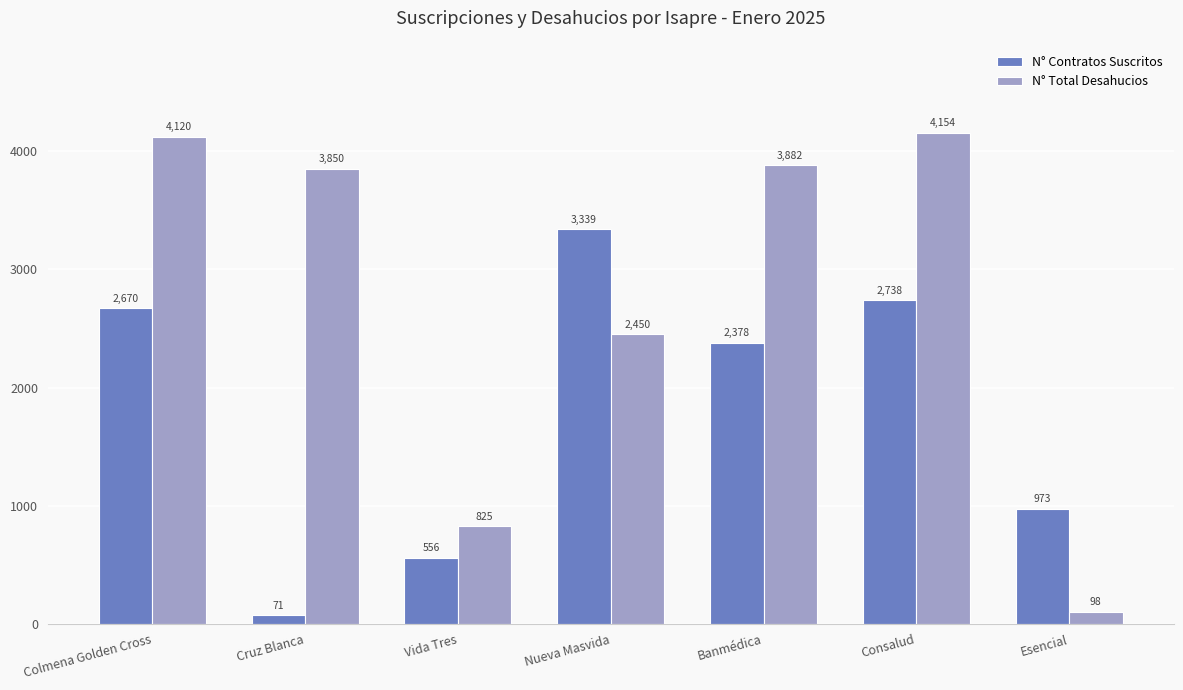

What is the difference between the maximum and second lowest values in the N° Contratos Suscritos series?

2783